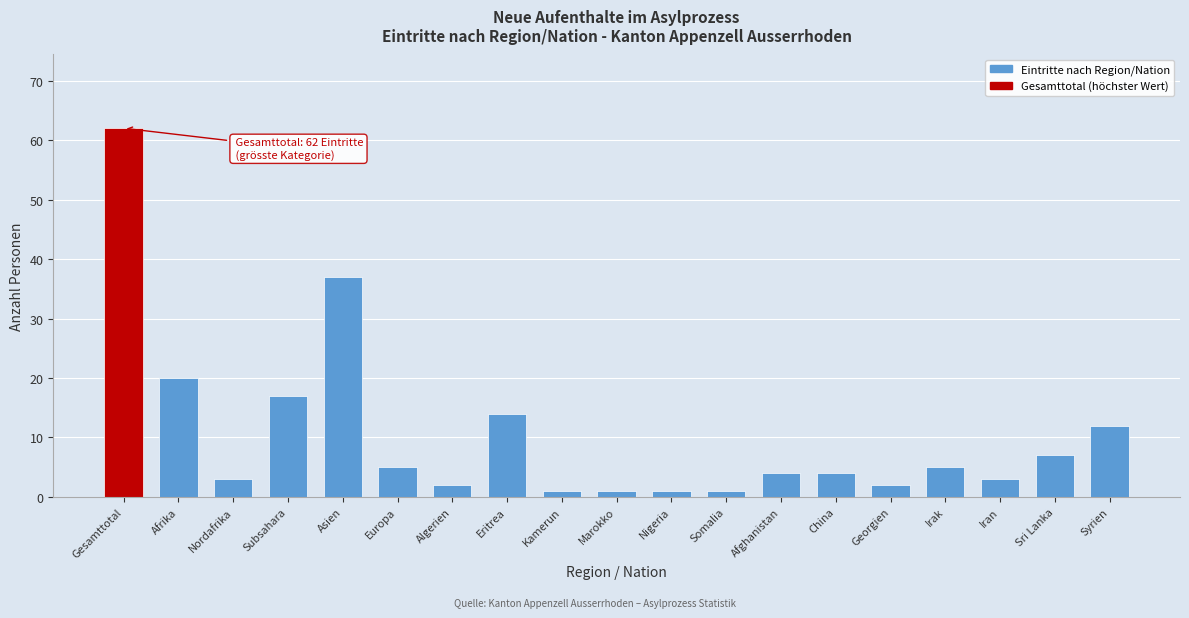

Reading left to right, extract all data points from this chart.

62	20	3	17	37	5	2	14	1	1	1	1	4	4	2	5	3	7	12